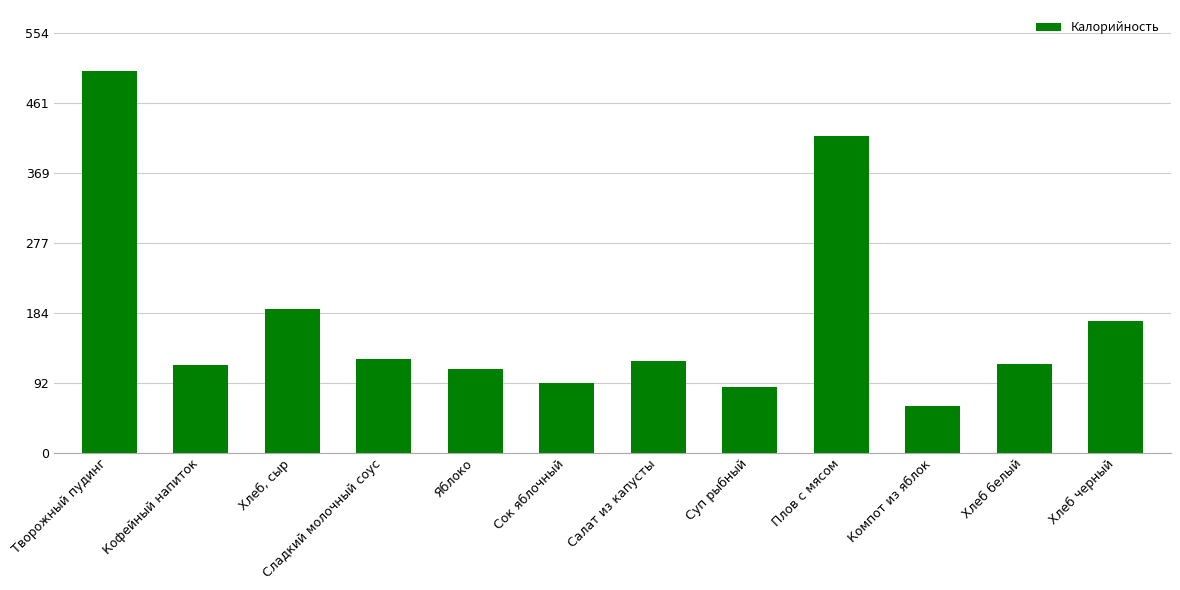

What is the change in value from Кофейный напиток to Плов с мясом?

+302